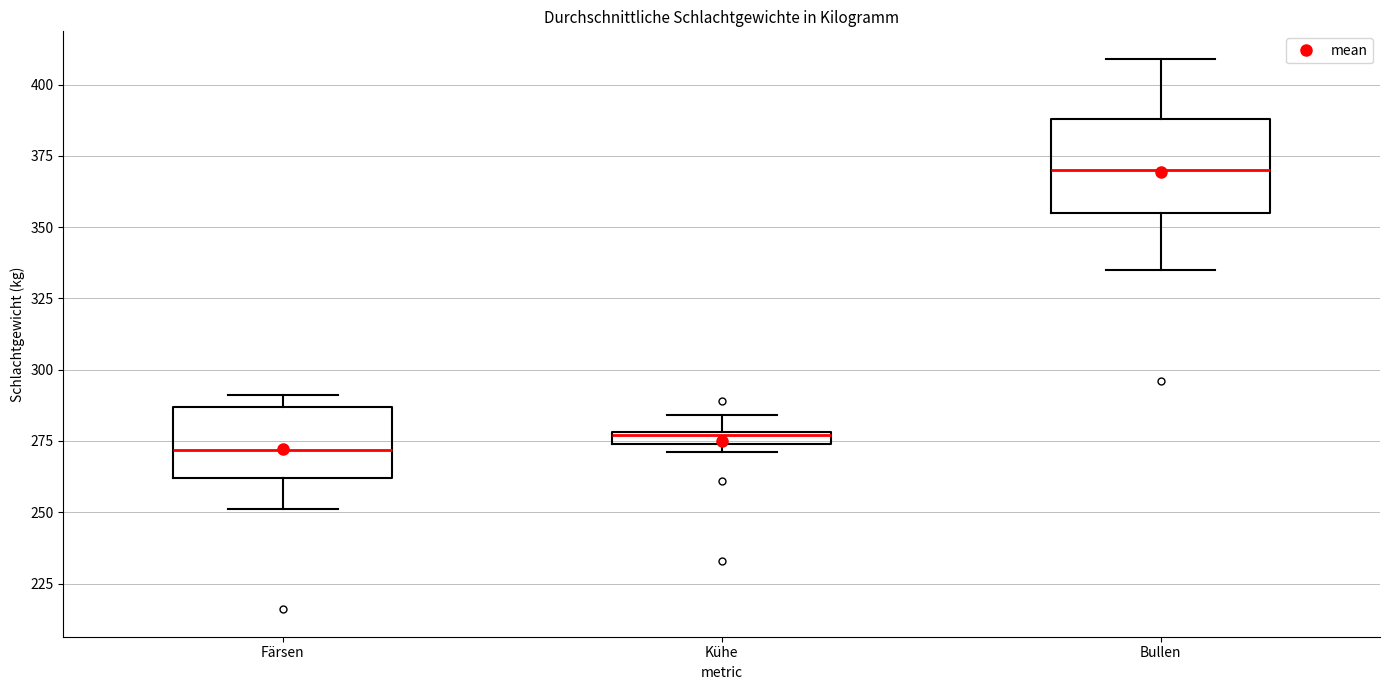

Which box is the tallest, from its lower edge to its upper edge?

Bullen